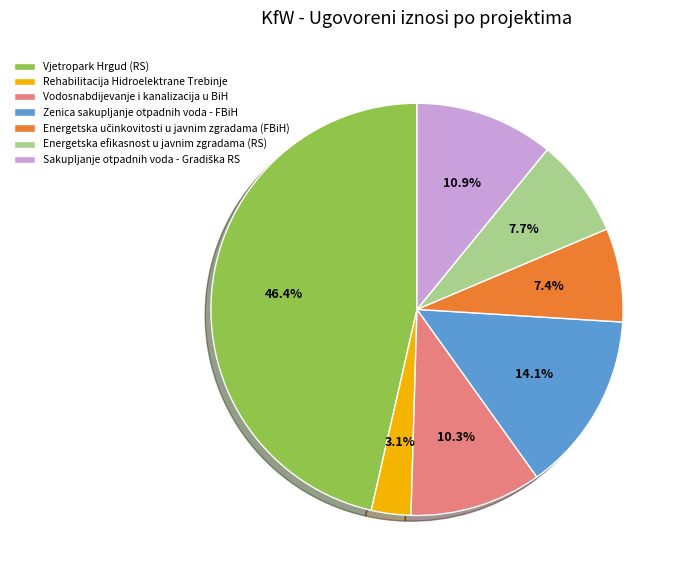

What percentage is NOT represented by Energetska efikasnost u javnim zgradama (RS)?

92.3%